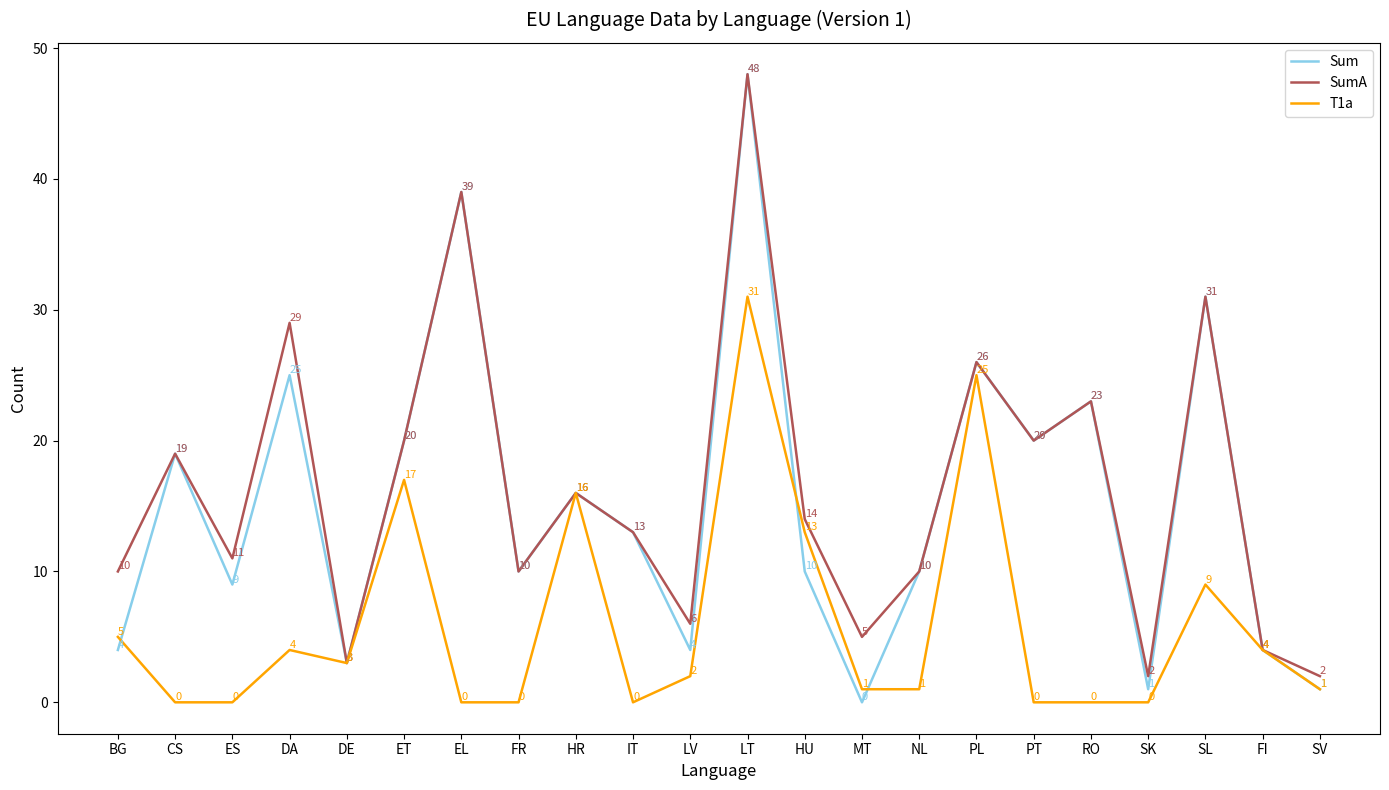

What position from the left is LV?

11